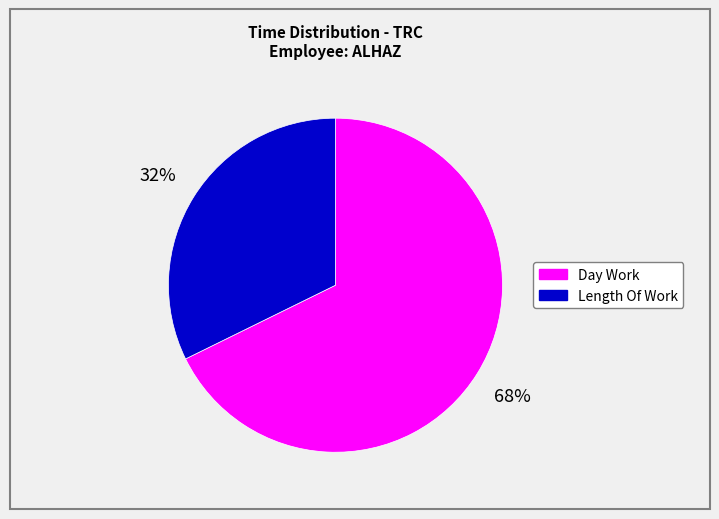

How many slices are in this pie chart?

2